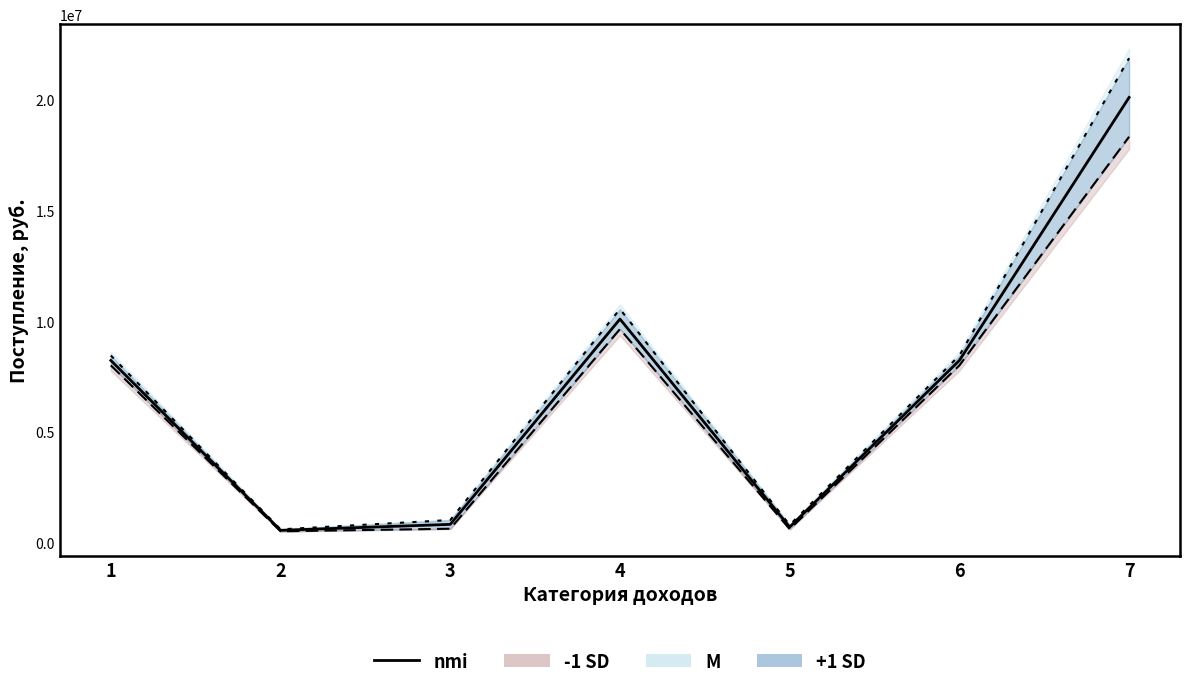

What is the difference between the maximum and minimum values in the -1 SD line series?

17798261.9